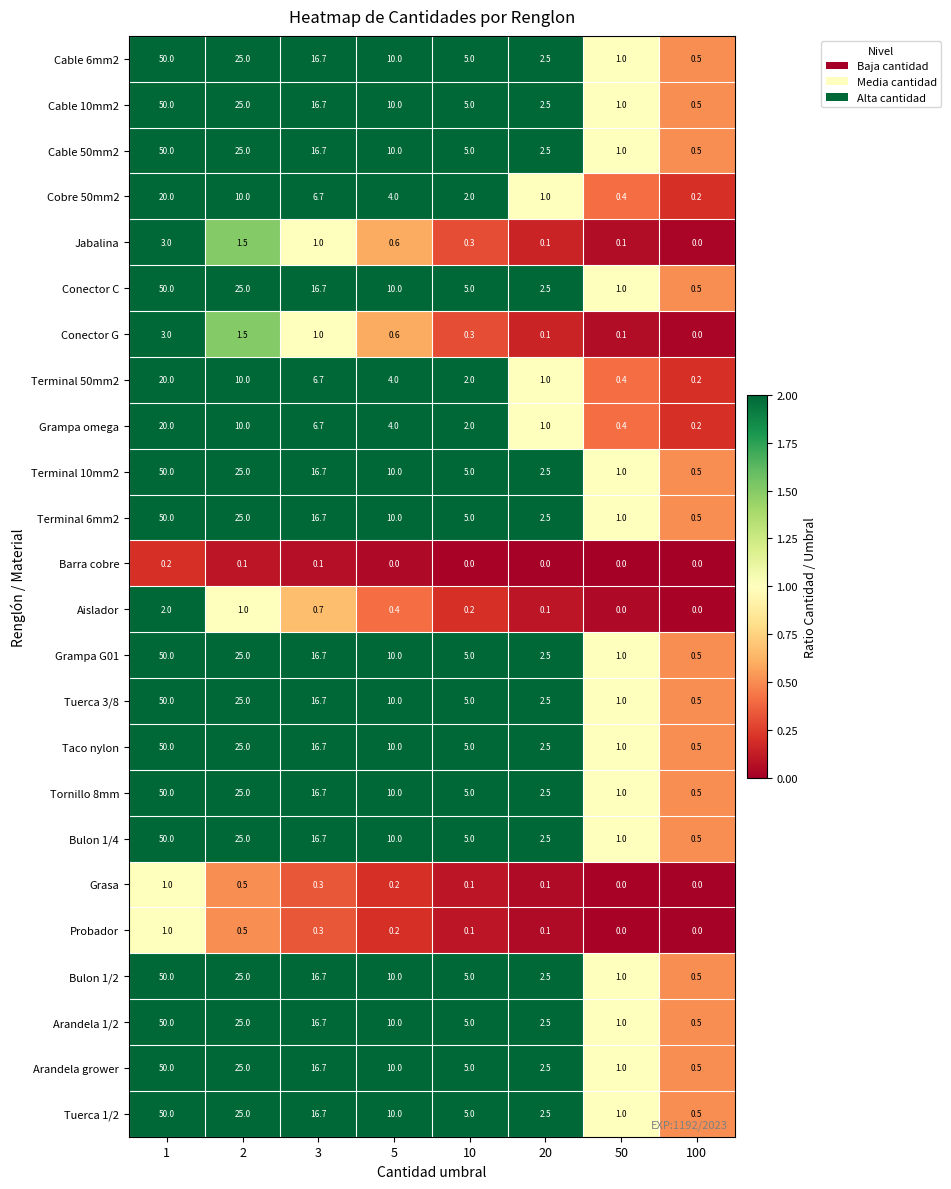

What value does the Arandela 1/2 series have at 5?

10.0